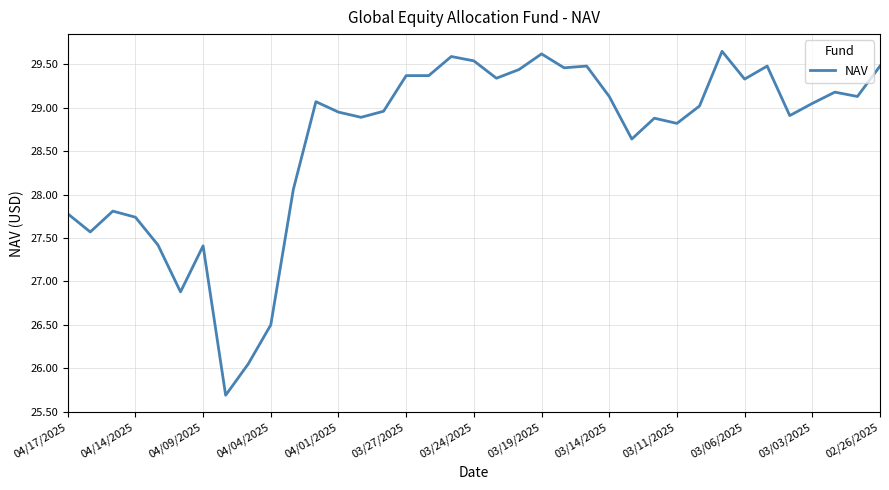

What is the difference between the maximum and minimum values?

4.0